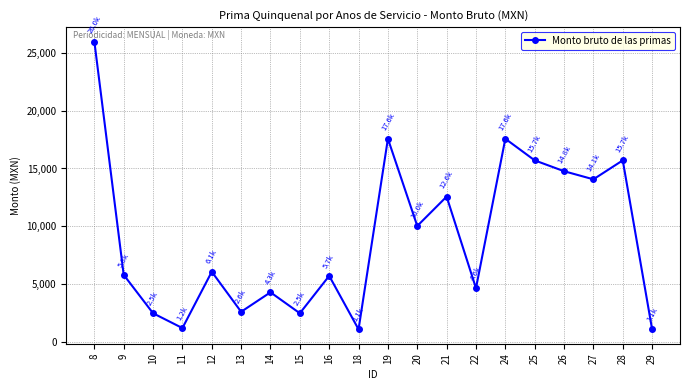

How many lines are shown in the chart?

1